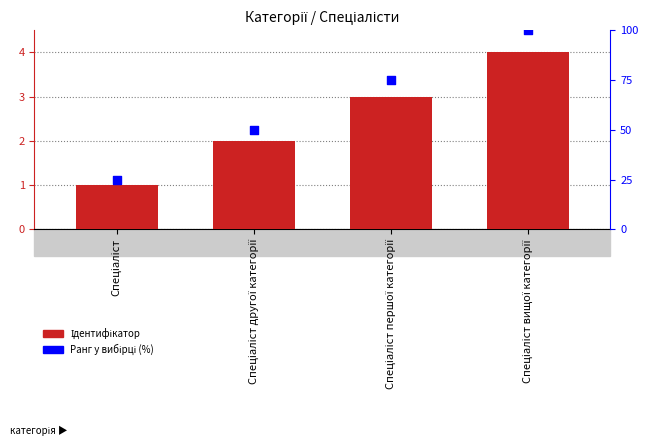

Which series has the largest total across all categories?

Ранг у вибірці (%)